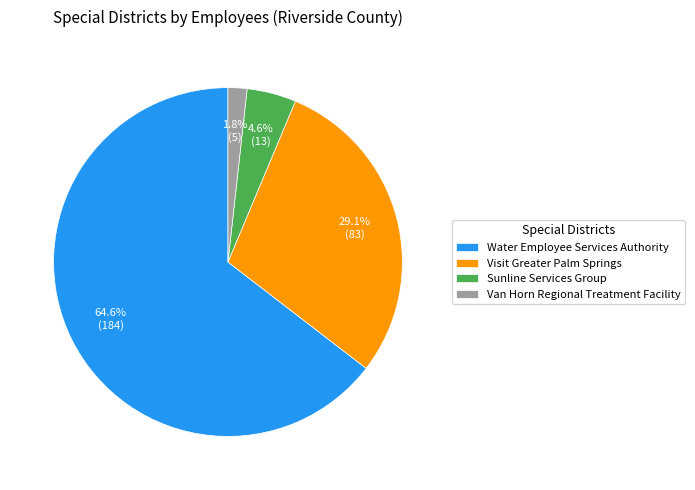

To the nearest percent, what portion does Water Employee Services Authority represent?

65%